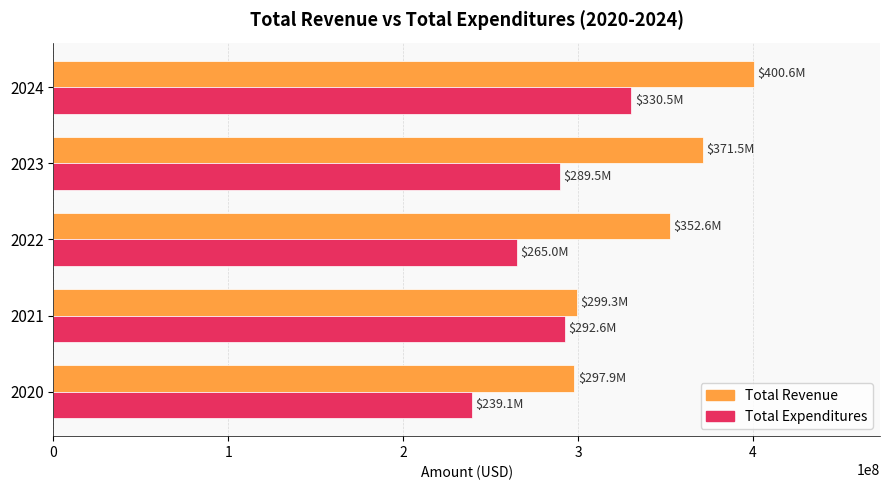

At how many categories does at least one series exceed 317260960?

3